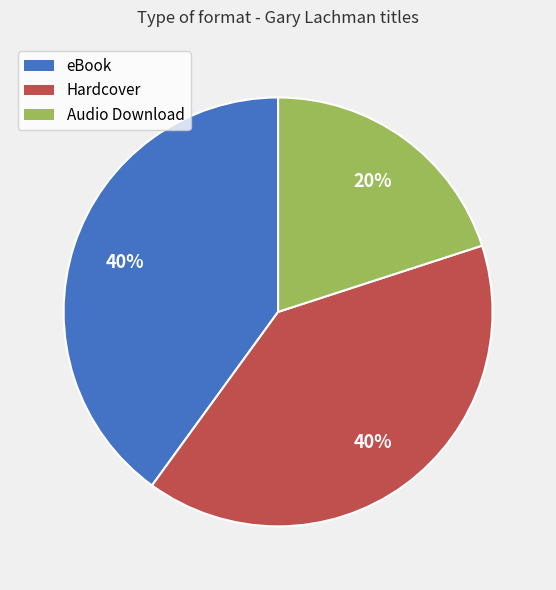

To the nearest percent, what portion does Hardcover represent?

40%